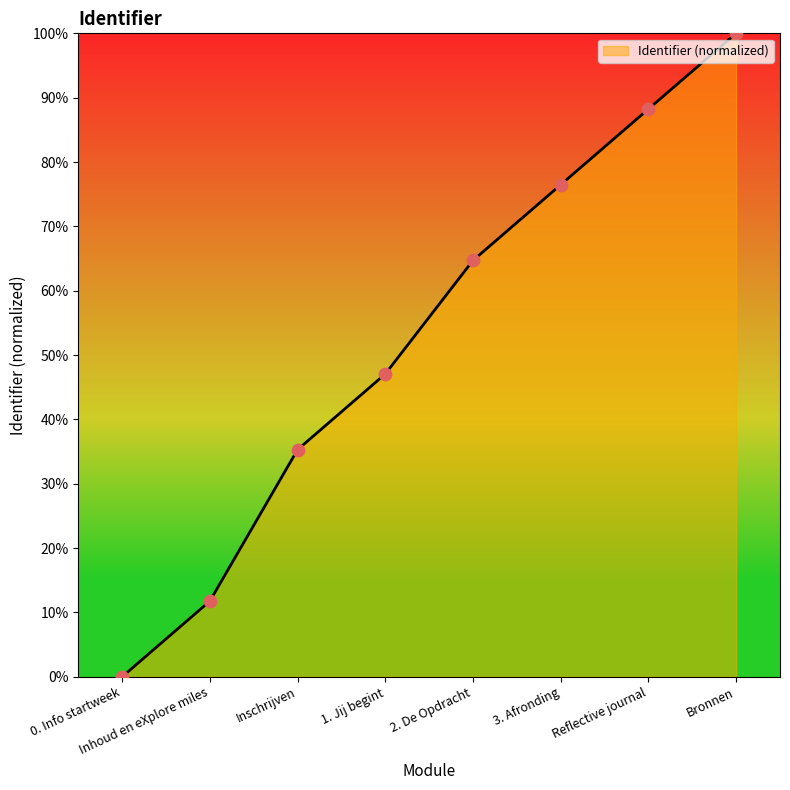

Which has a higher value, Bronnen or 0. Info startweek?

Bronnen